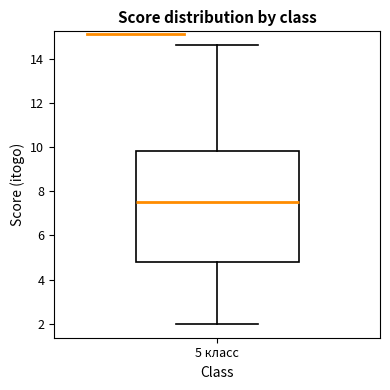

Read this box plot against the y-axis: the position of the median line, the range covered by the box, and the ends of both whiskers. The values are not printed on the chart, so give them approximately, as read against the axis.

median 7.6, box 4.8 to 9.8, whiskers 2.0 to 14.6